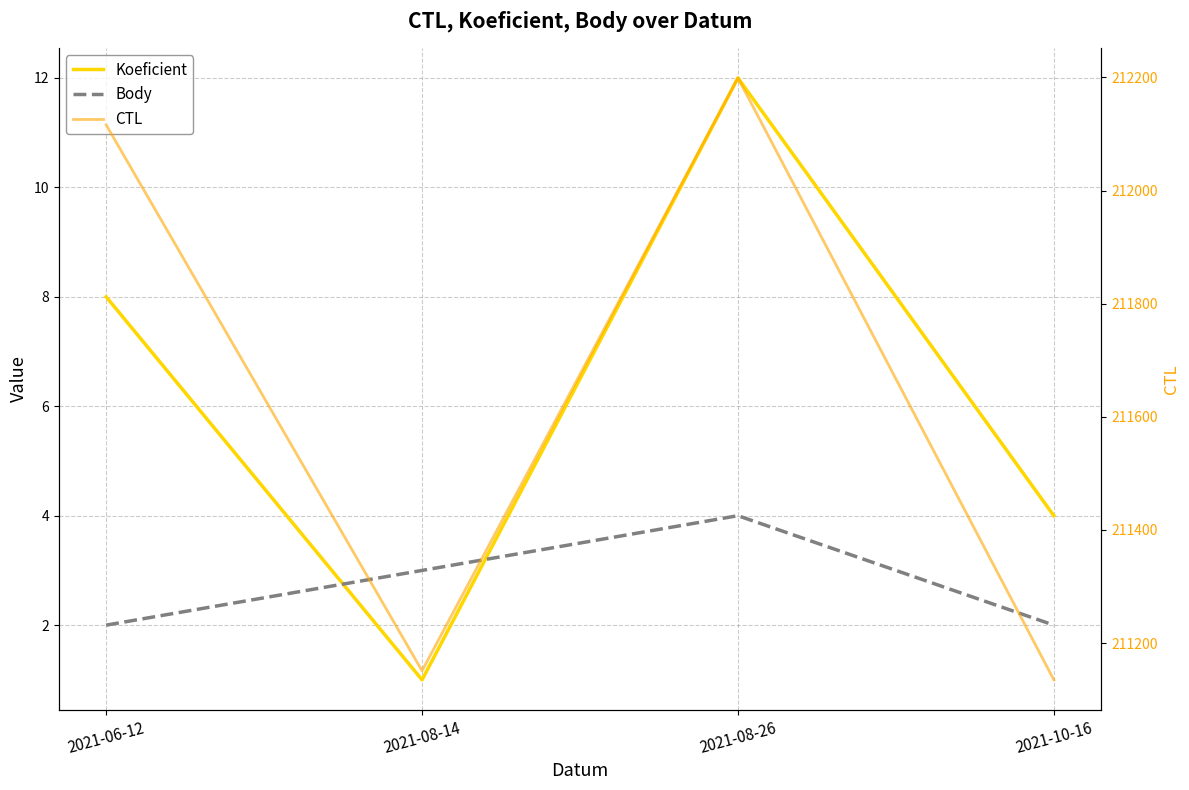

How many interior local valleys does the Koeficient series have?

1